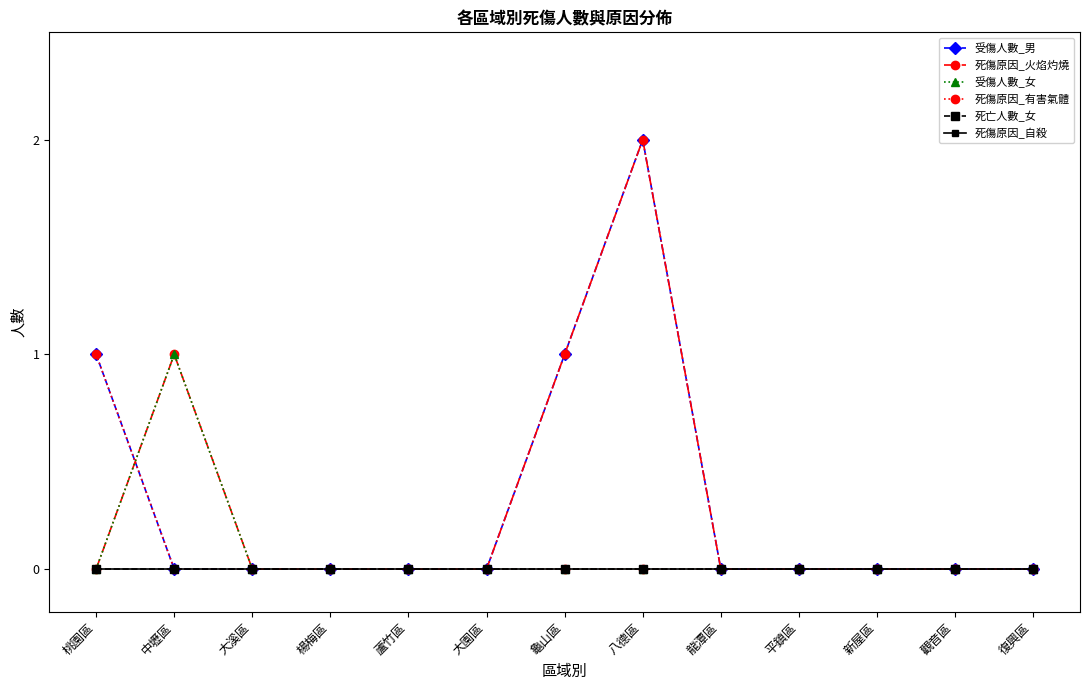

Which series changed the most between 新屋區 and 觀音區?

受傷人數_男